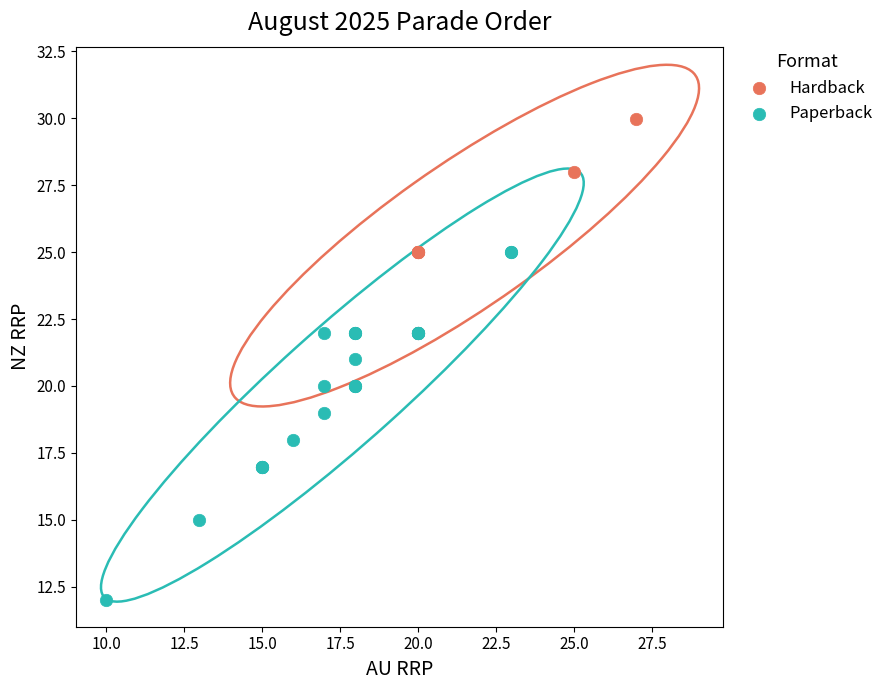

Which series has the widest spread of Y values?

Paperback